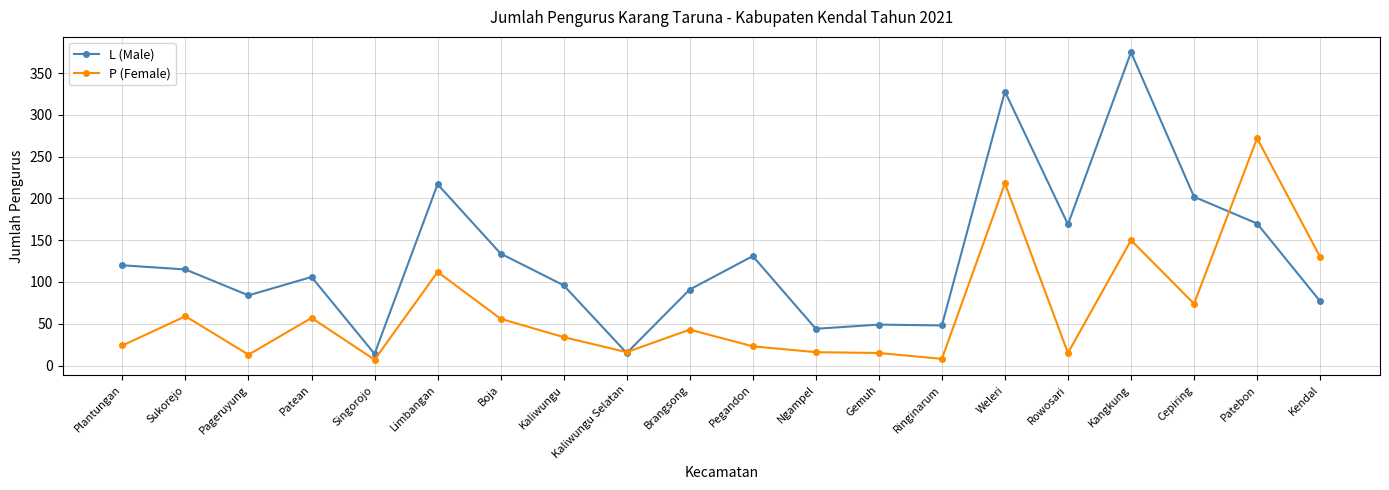

Count the number of categories in the chart.

20